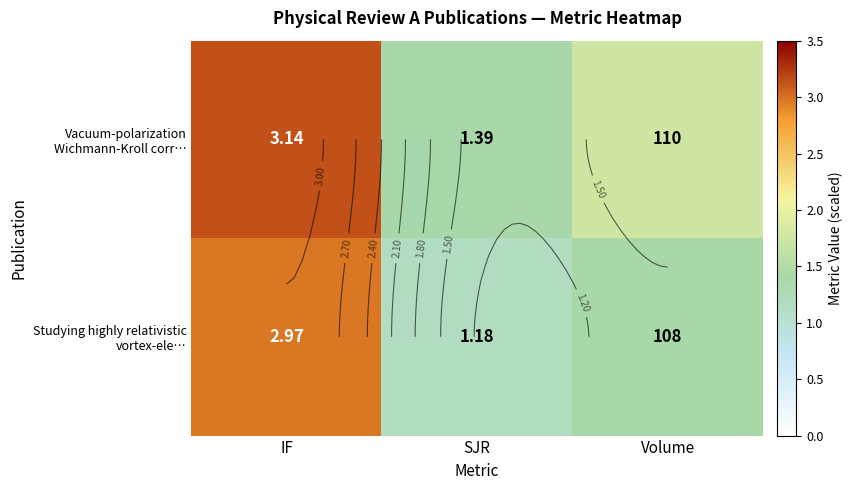

Rank the series by their maximum value, from lowest to highest.

Studying highly relativistic vortex-ele…, Vacuum-polarization Wichmann-Kroll corr…